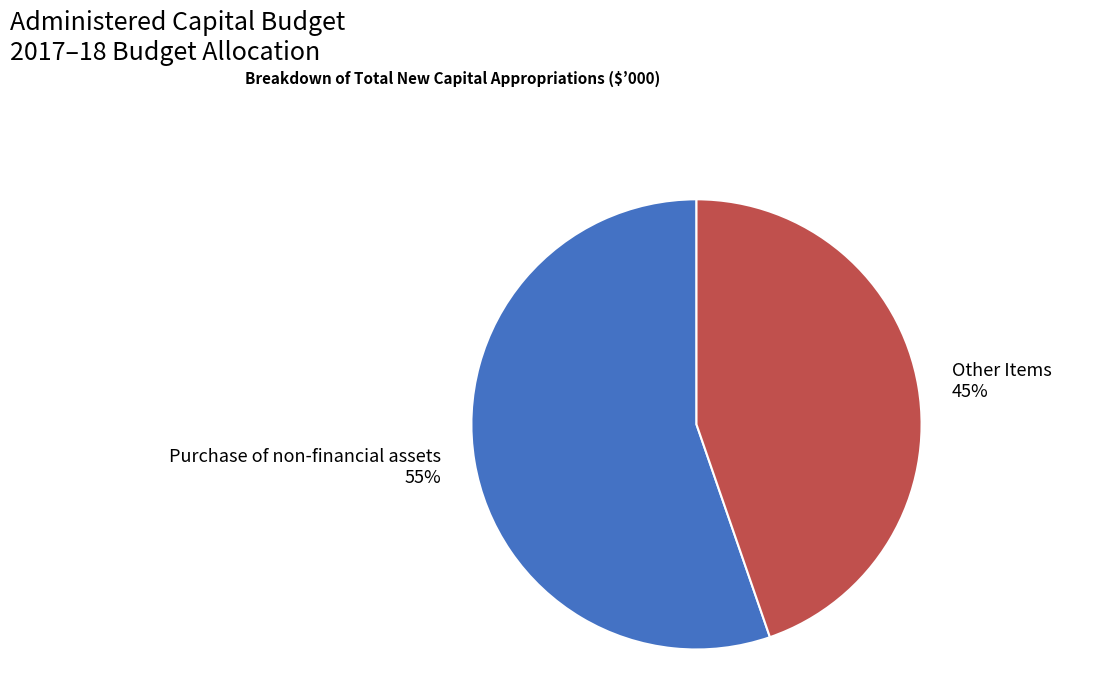

Combined, do Other Items and Purchase of non-financial assets account for over 50%?

Yes